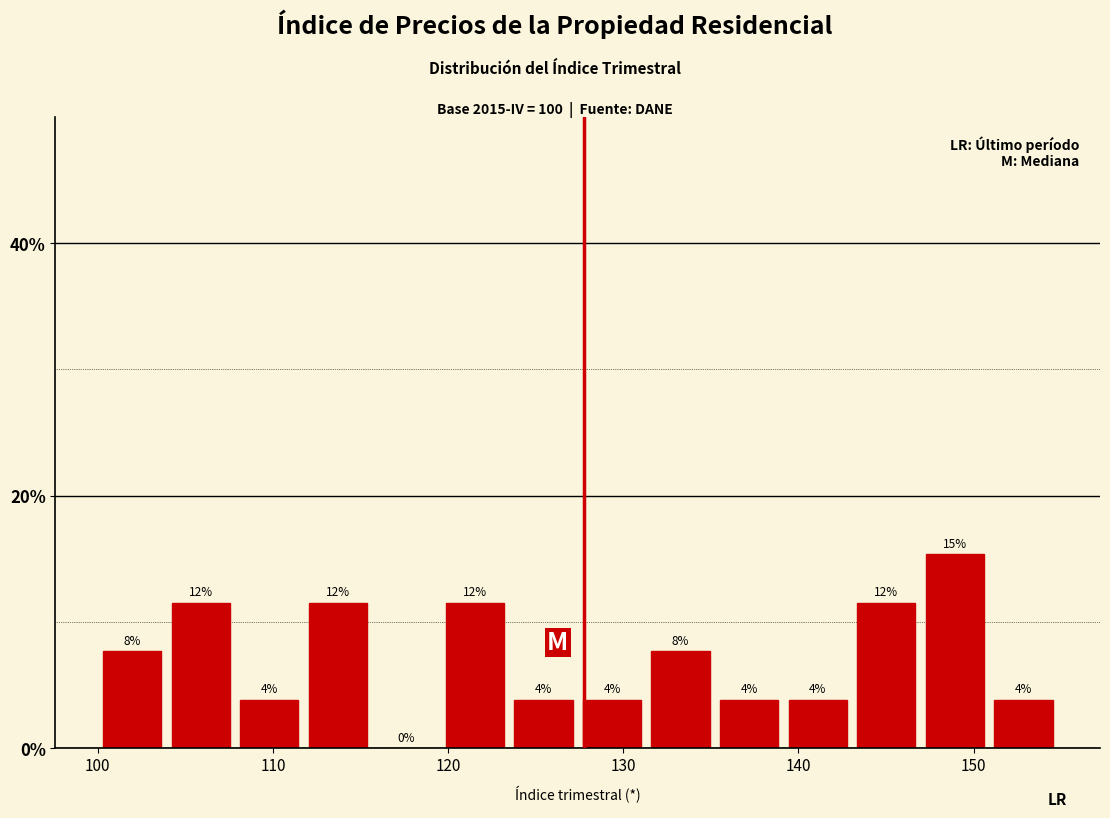

Around what value on the x-axis is the tallest bar? Give the approximate position of its centre, as read against the axis.

149